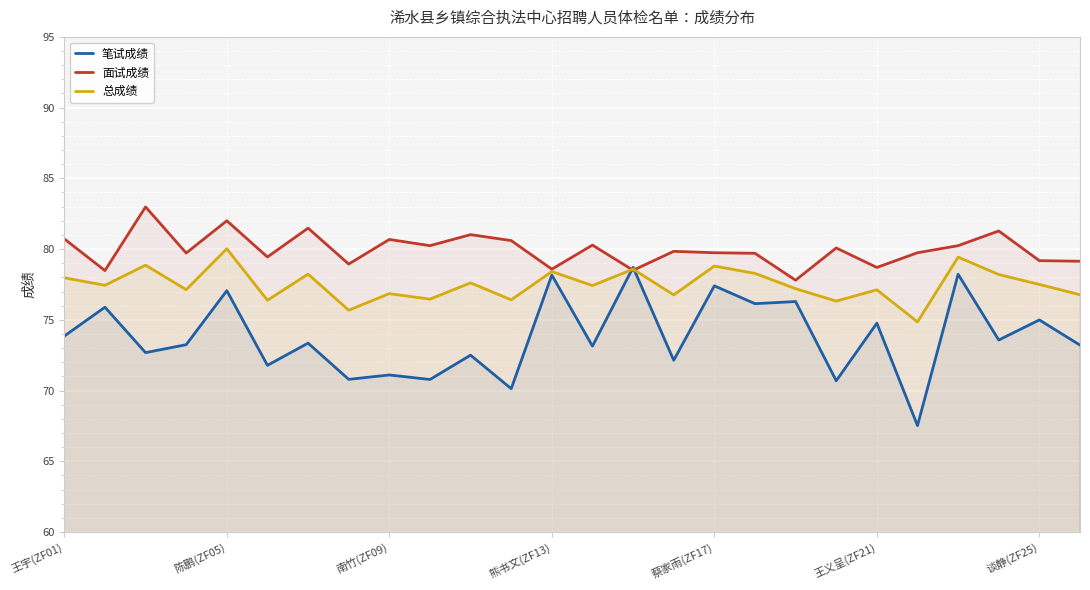

What is the greatest value displayed?

83.0